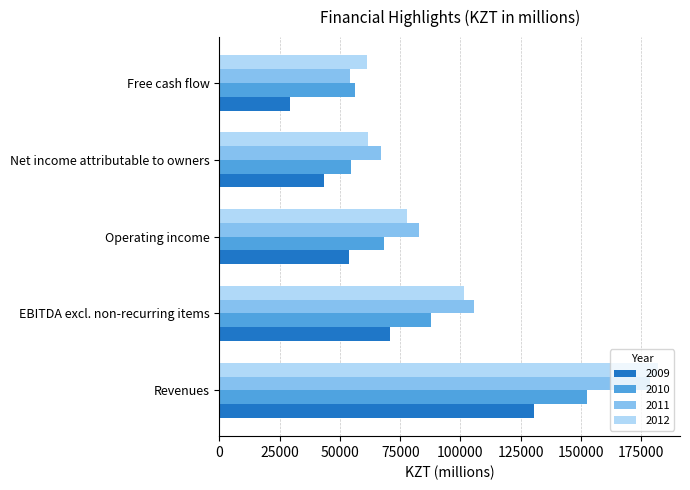

What are all the series names shown in the legend?

2009, 2010, 2011, 2012